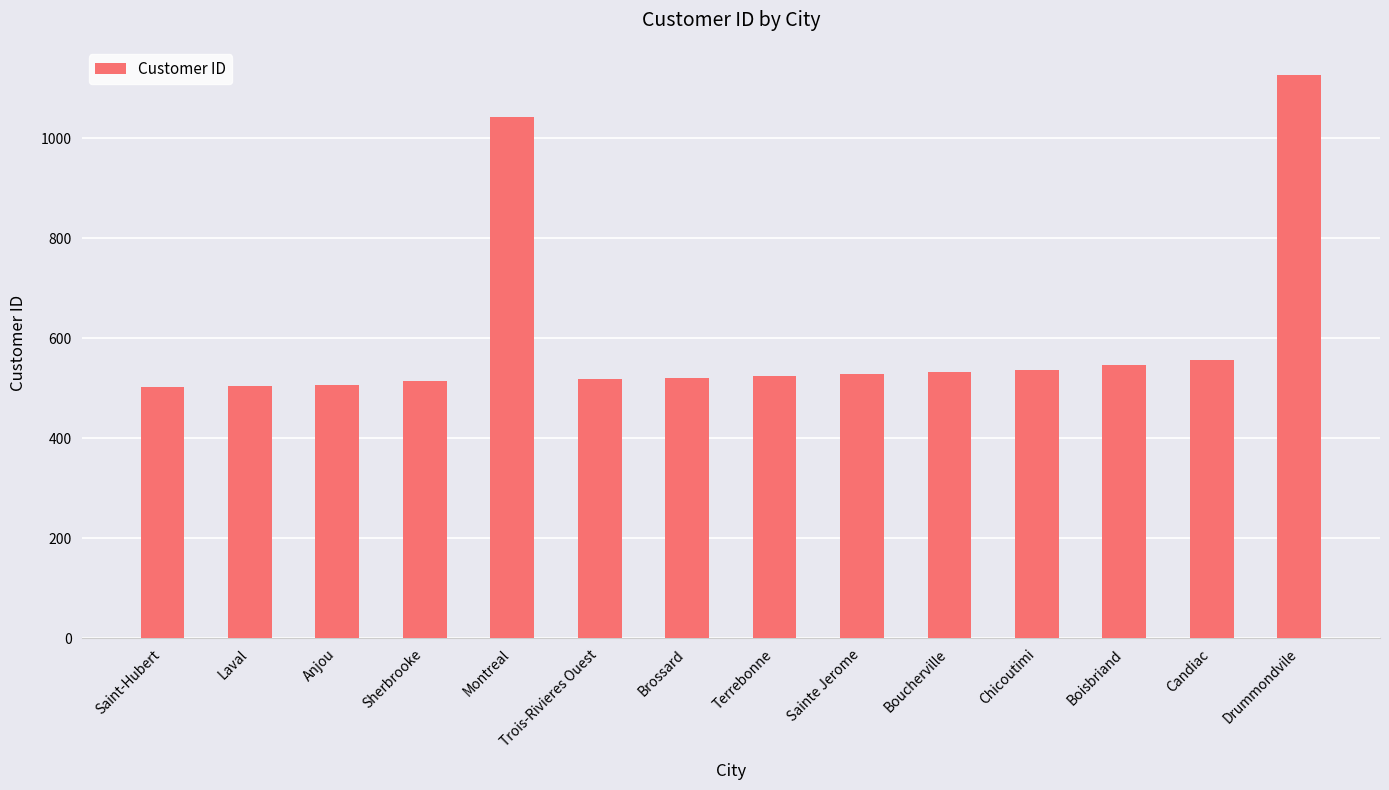

At which label is the value closest to 814?

Montreal